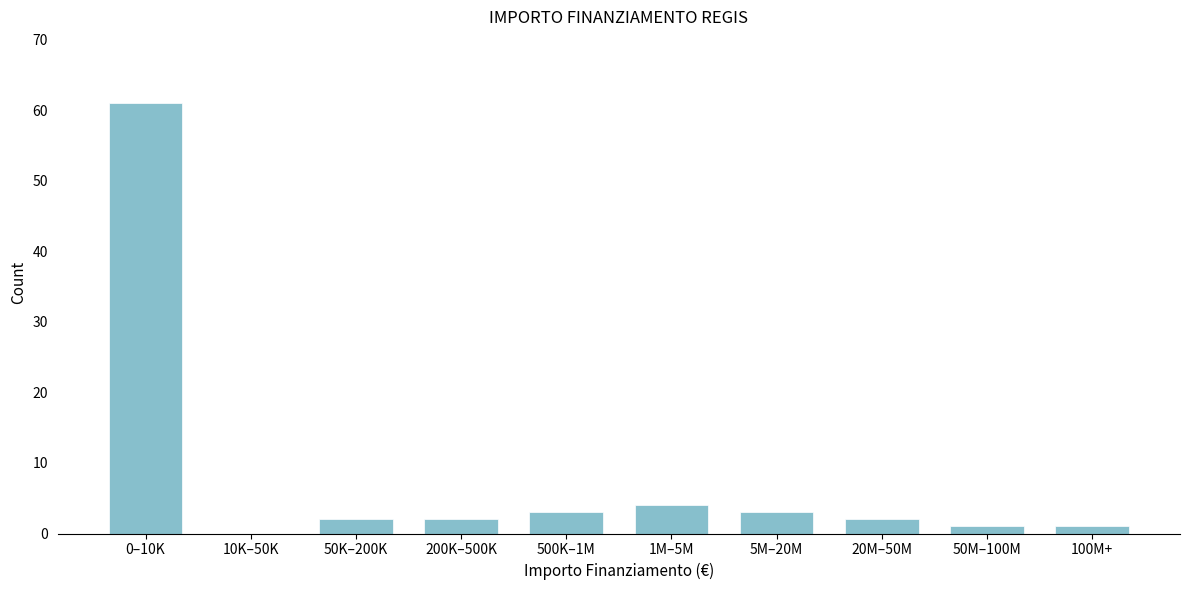

Reading left to right, transcribe all the data shown in this chart.

0–10K=61	10K–50K=0	50K–200K=2	200K–500K=2	500K–1M=3	1M–5M=4	5M–20M=3	20M–50M=2	50M–100M=1	100M+=1